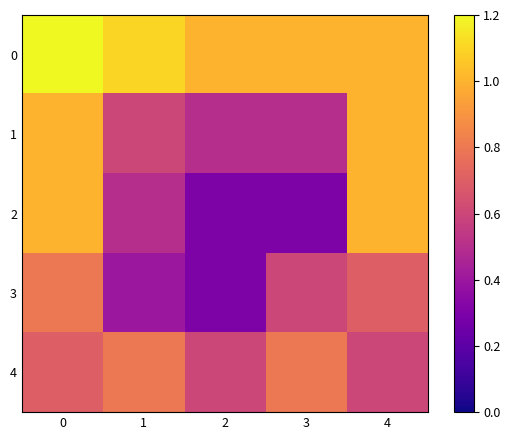

Reading right to left, list all the values displayed in this chart.

0: 4=1.0	3=1.0	2=1.0	1=1.1	0=1.2
1: 4=1.0	3=0.5	2=0.5	1=0.6	0=1.0
2: 4=1.0	3=0.3	2=0.3	1=0.5	0=1.0
3: 4=0.7	3=0.6	2=0.3	1=0.4	0=0.8
4: 4=0.6	3=0.8	2=0.6	1=0.8	0=0.7